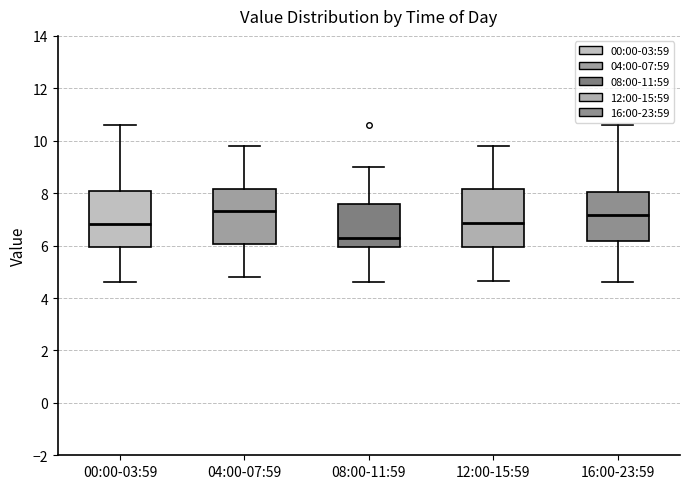

Reading left to right, transcribe this box plot: for each box, give where its median line is, the range the box spans, and where its two whiskers end, as read against the y-axis. The values are not printed on the chart, so give them approximately, as read against the axis.

00:00-03:59: median 6.8, box 6.0 to 8.2, whiskers 4.6 to 10.6
04:00-07:59: median 7.4, box 6.0 to 8.2, whiskers 4.8 to 9.8
08:00-11:59: median 6.2, box 6.0 to 7.6, whiskers 4.6 to 9.0
12:00-15:59: median 6.8, box 6.0 to 8.2, whiskers 4.6 to 9.8
16:00-23:59: median 7.2, box 6.2 to 8.0, whiskers 4.6 to 10.6